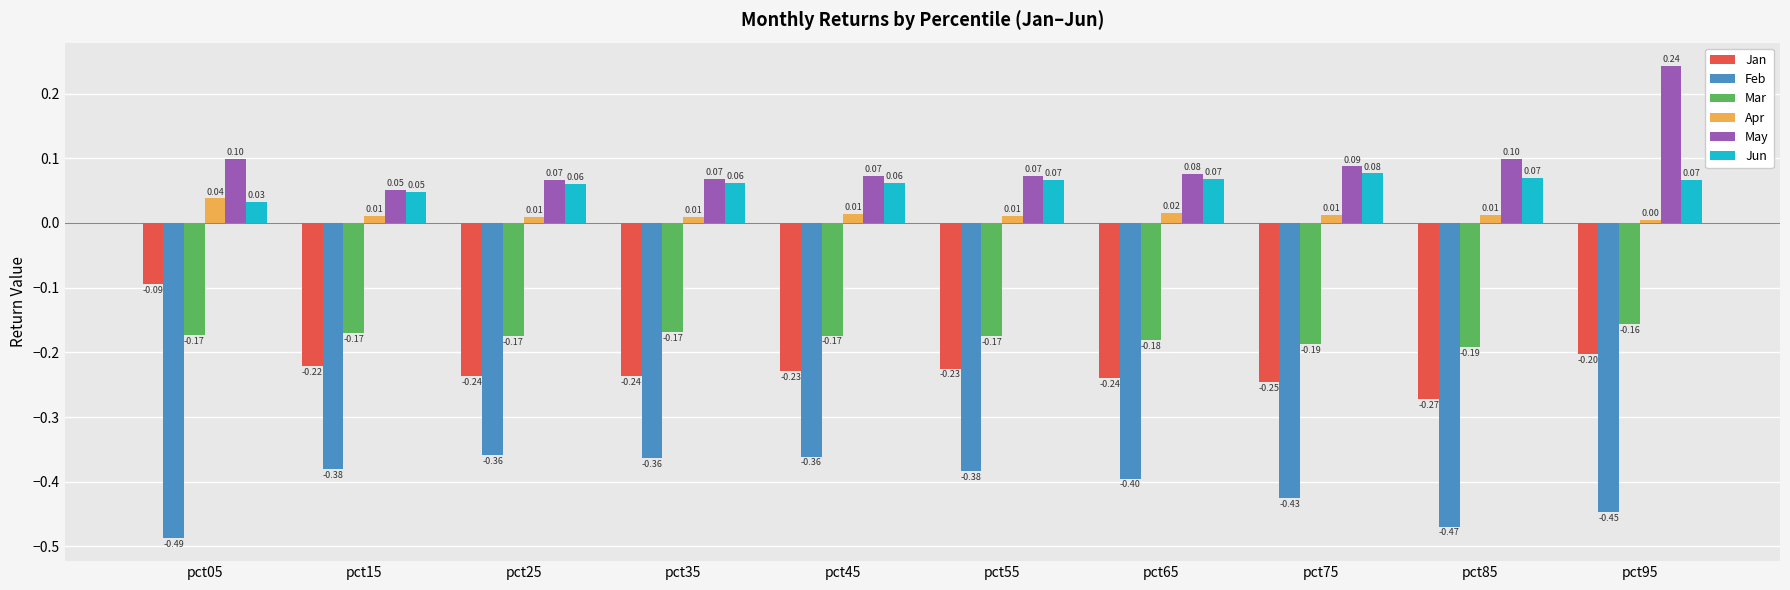

What is the sum of all May values?

0.9